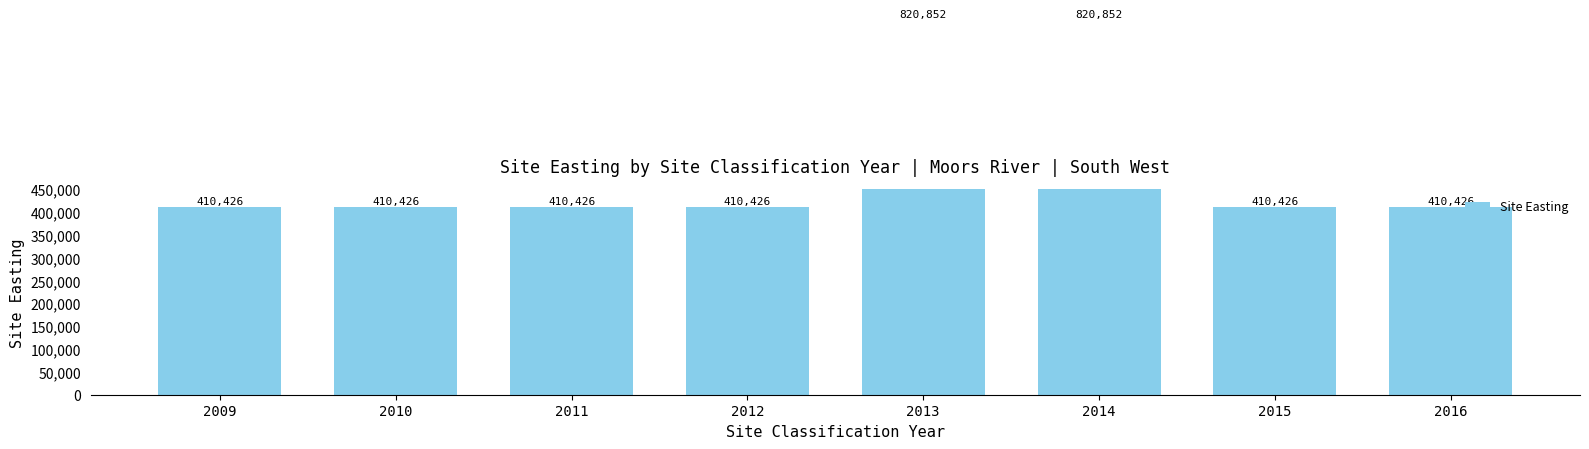

How many categories are shown in the chart?

8